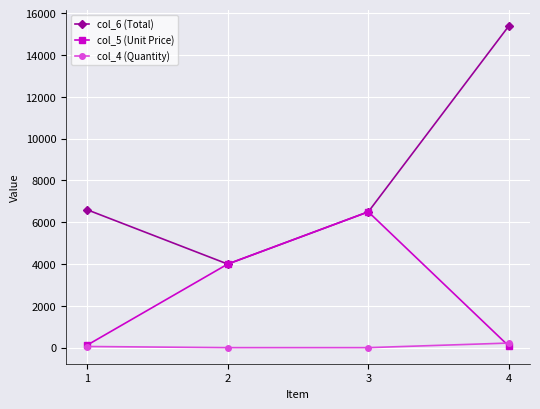

What are all the series names shown in the legend?

col_6 (Total), col_5 (Unit Price), col_4 (Quantity)